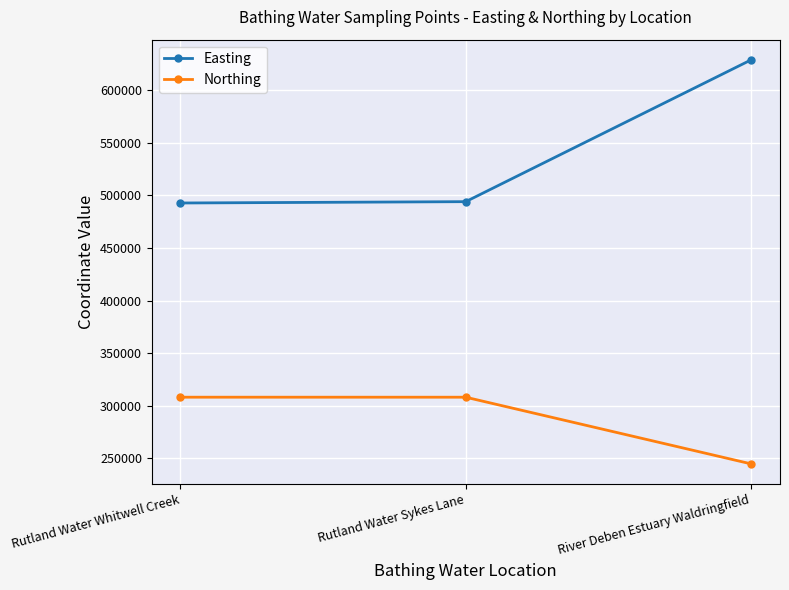

Which series has the largest range (max minus min)?

Easting